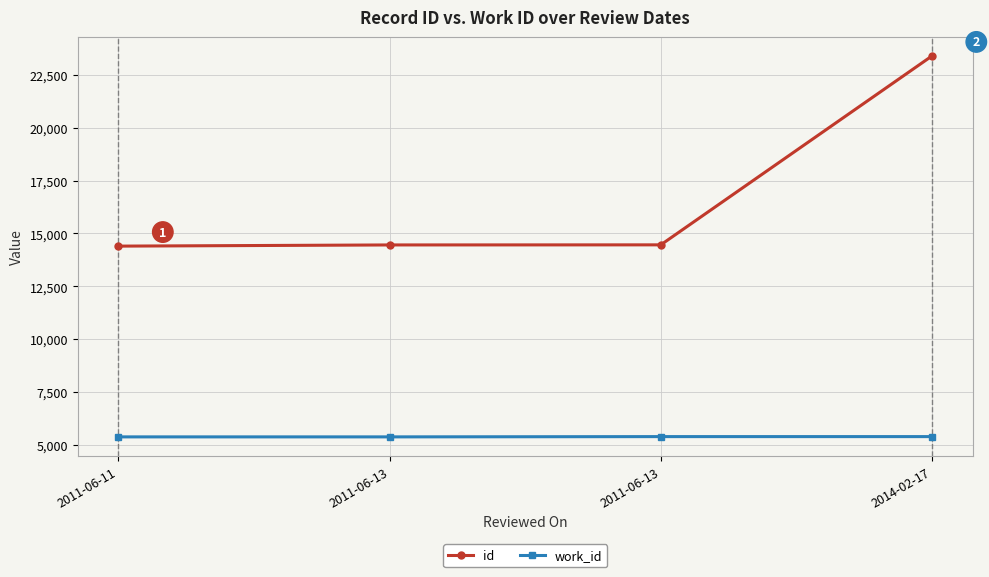

Is this an area chart (filled region under the line)?

No